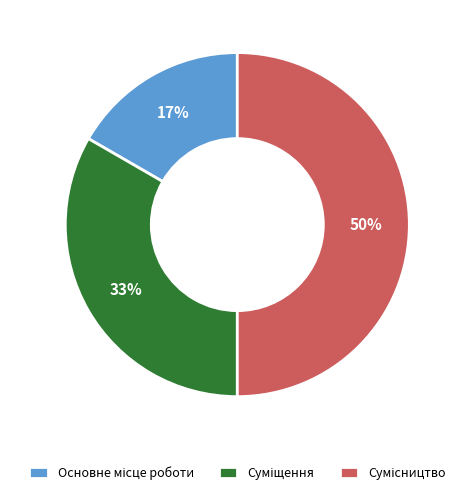

To the nearest percent, what is the average slice percentage?

33%